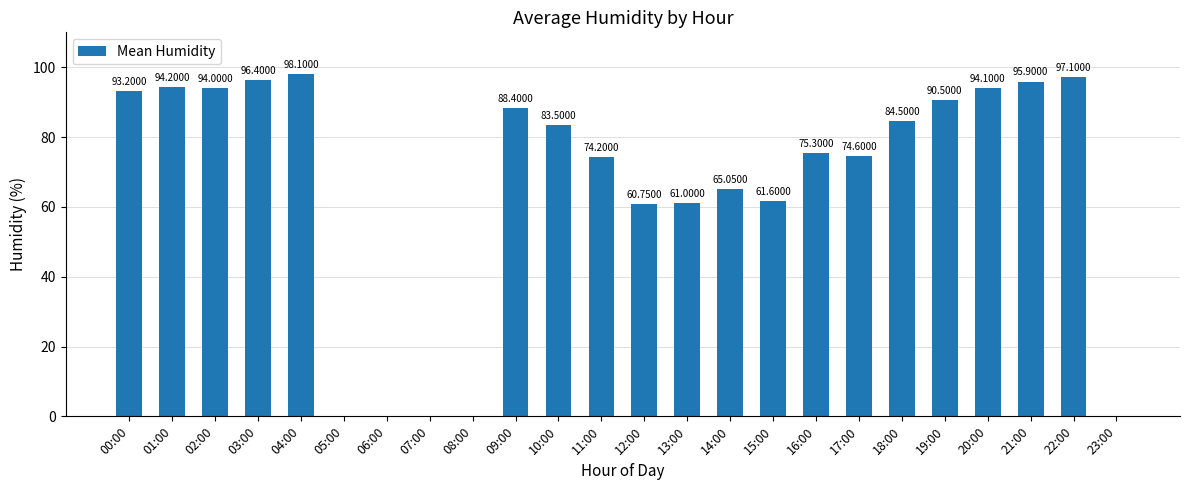

At which label does the data first exceed 83?

00:00